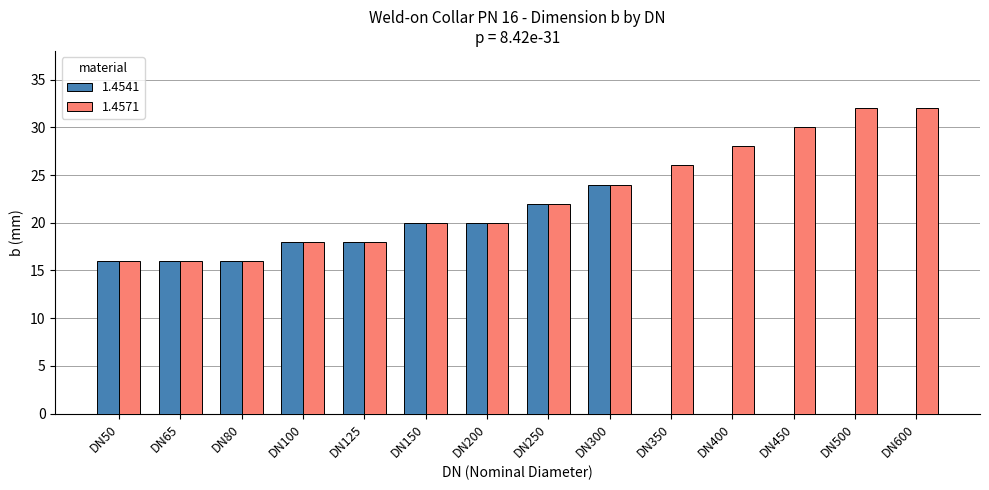

Count the number of categories in the chart.

14